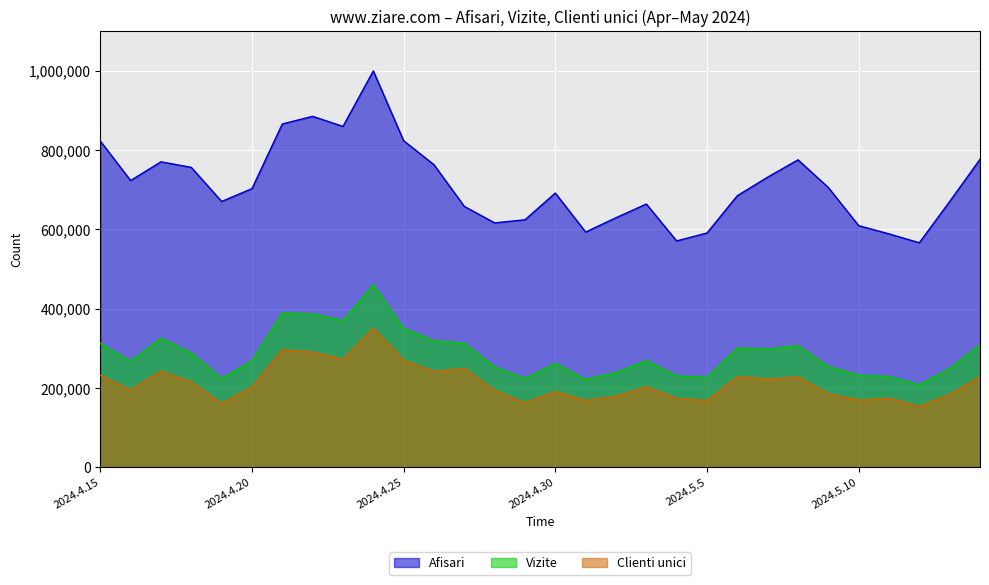

True or false: Clienti unici and Afisari intersect in this chart.

False